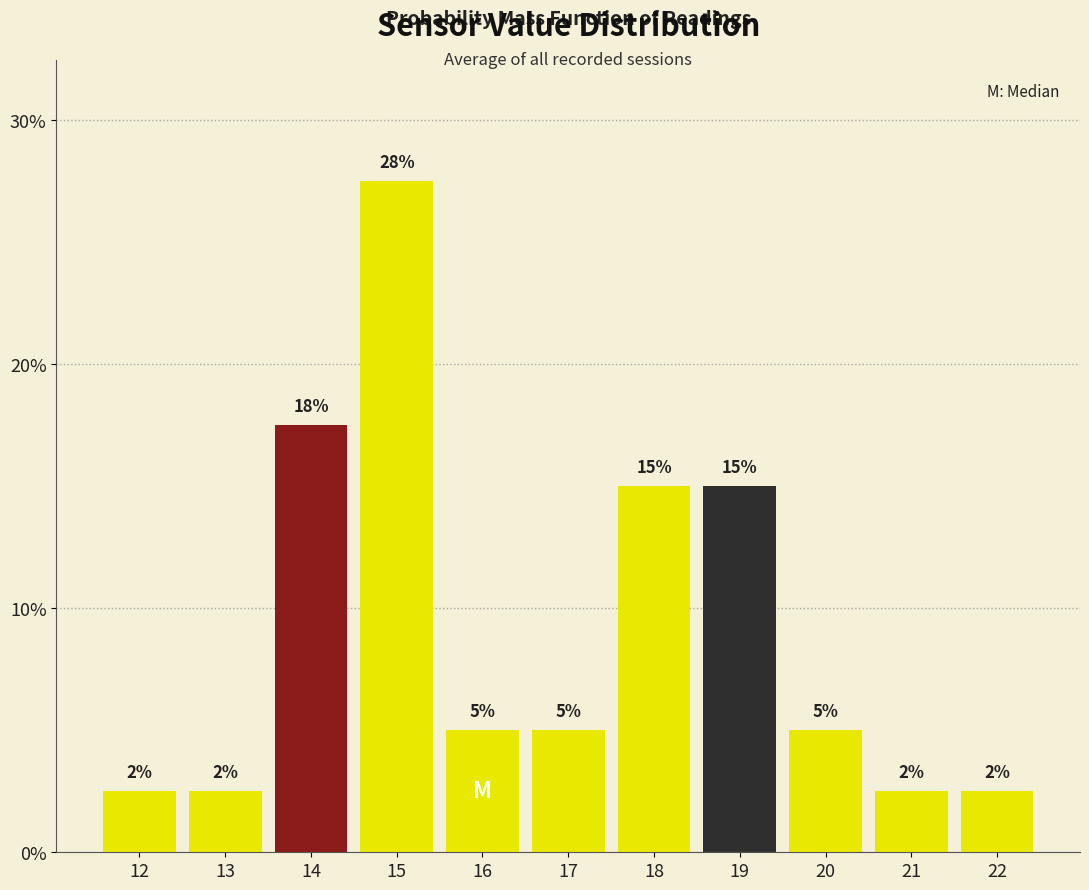

Are the bars horizontal?

No